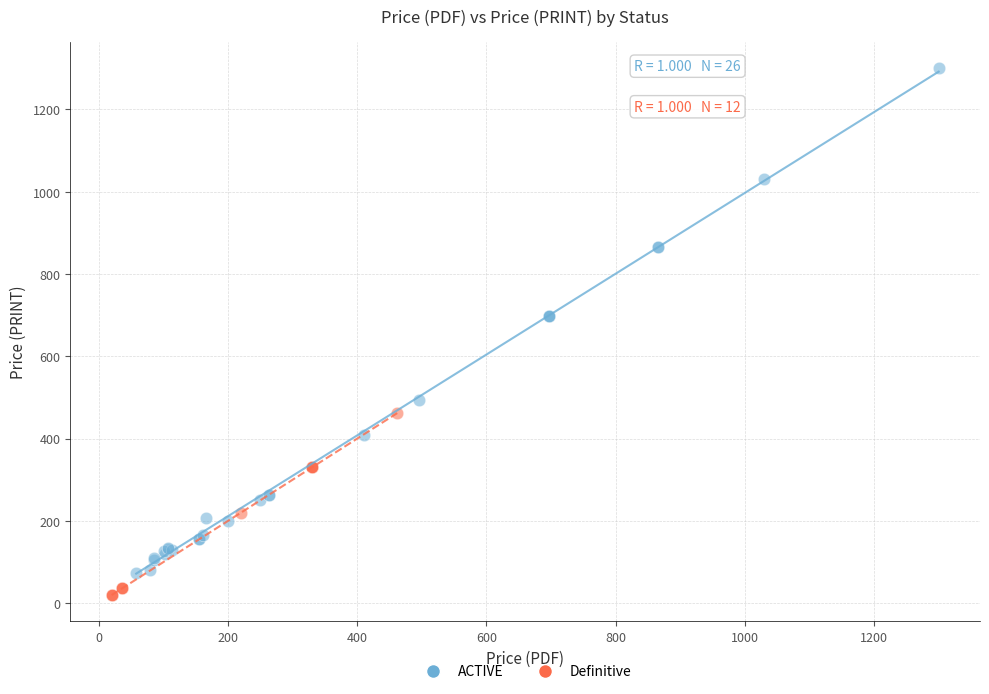

Which series has the largest Y range (max minus min)?

ACTIVE